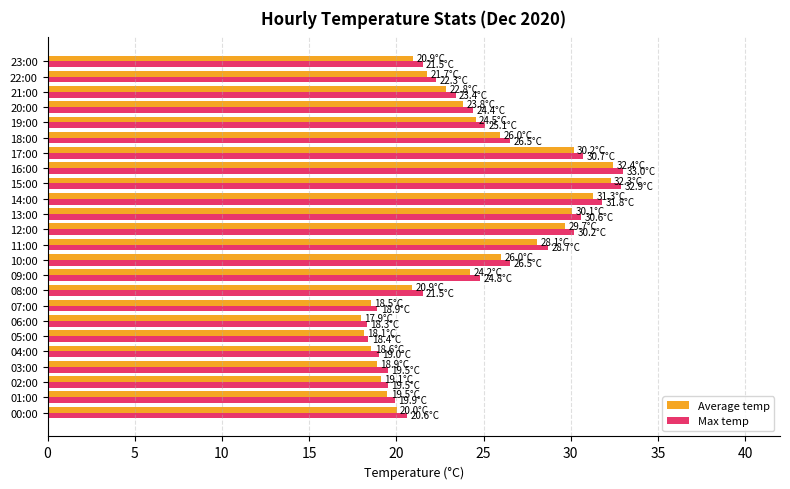

Between 04:00 and 11:00, which series saw the biggest shift?

Max temp